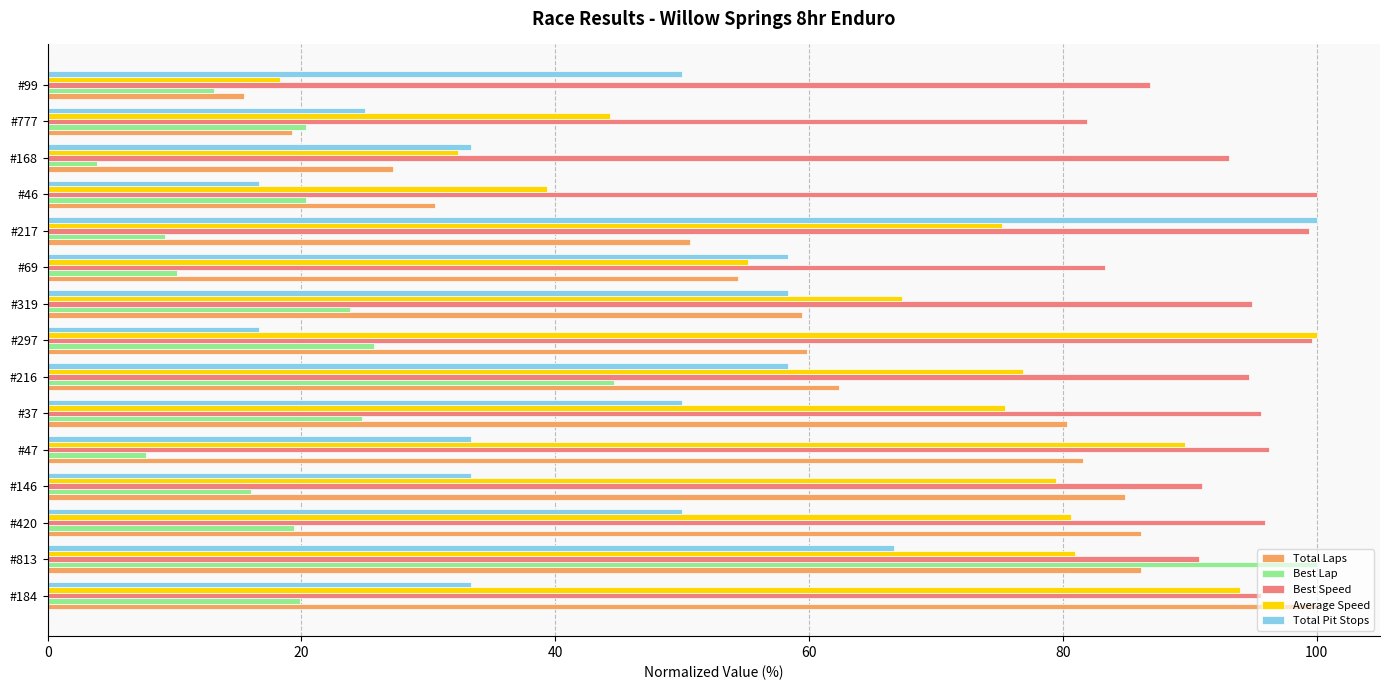

At #37, list the series in order from largest to smallest.

Best Speed, Total Laps, Average Speed, Total Pit Stops, Best Lap